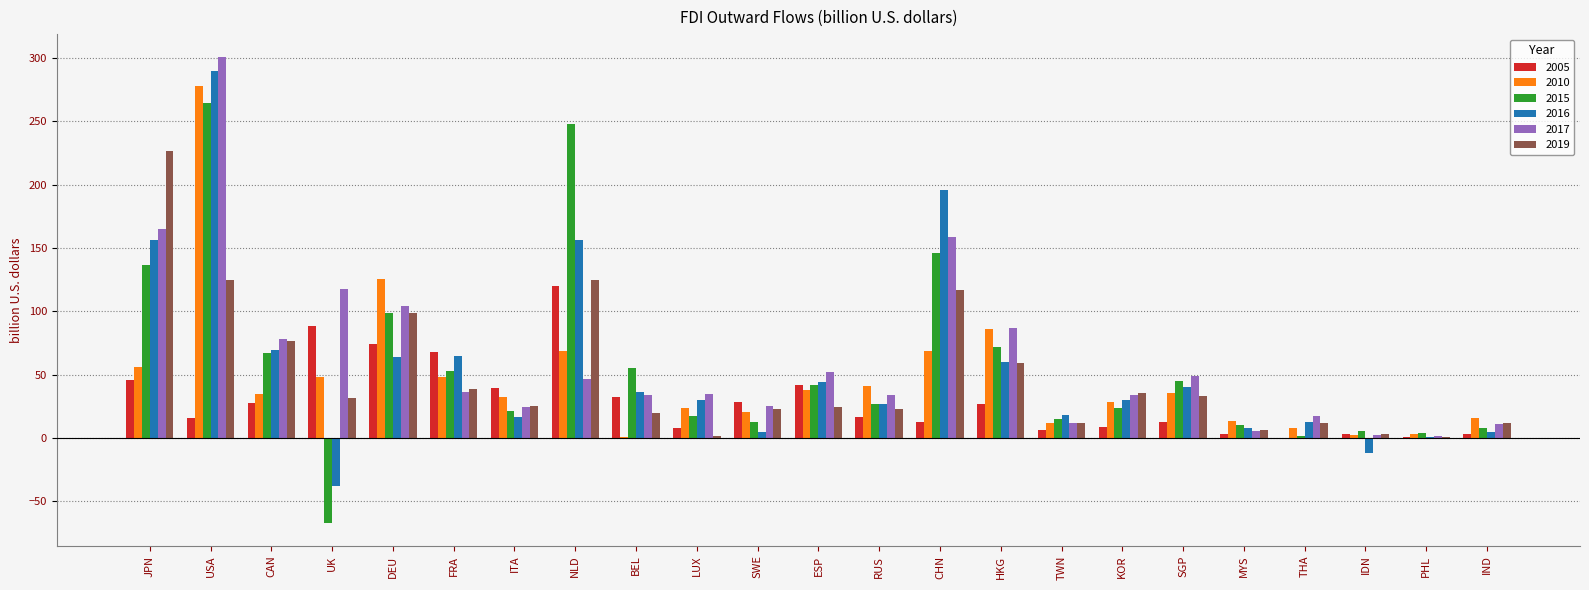

At which category does the chart reach its peak across all series?

USA